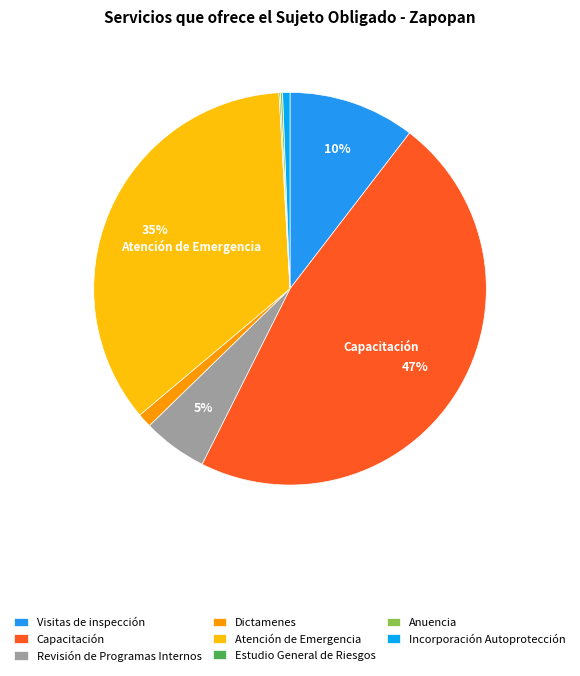

Which category has the biggest portion of the pie?

Capacitación